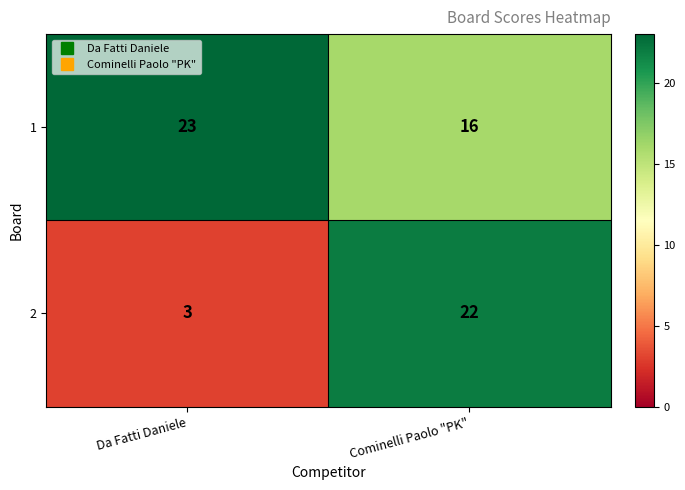

Reading left to right, list all the values displayed in this chart.

1: Da Fatti Daniele=23	Cominelli Paolo "PK"=16
2: Da Fatti Daniele=3	Cominelli Paolo "PK"=22